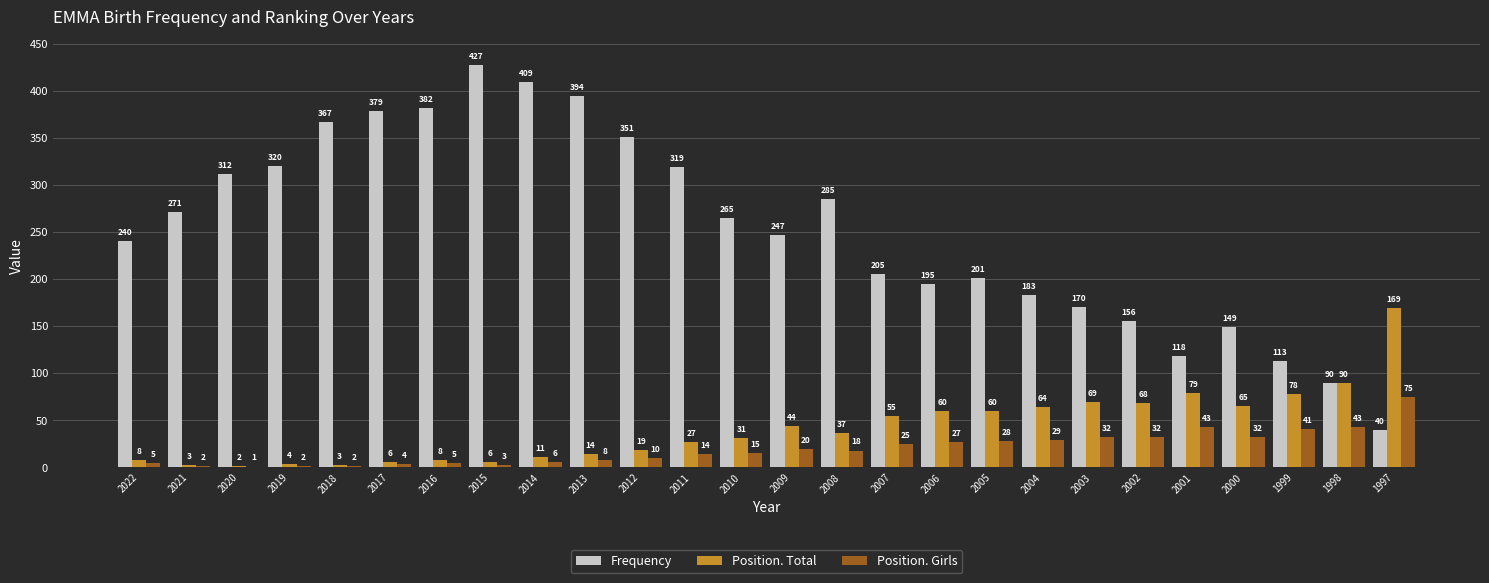

What is the sum of all Frequency values?

6588